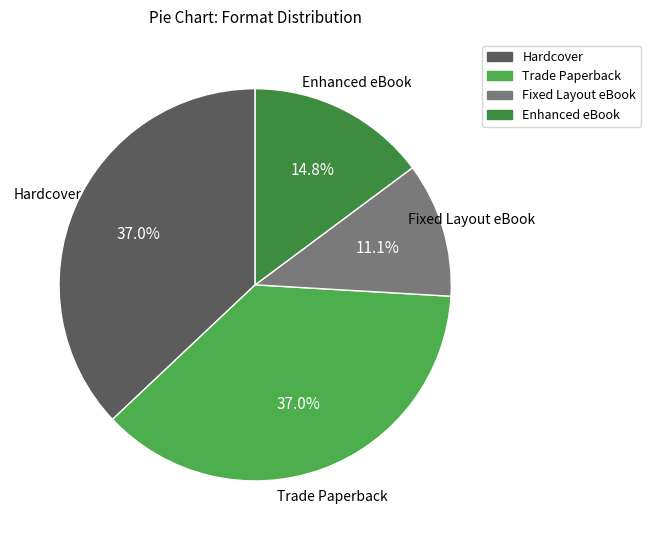

Which category has the smallest portion of the pie?

Fixed Layout eBook